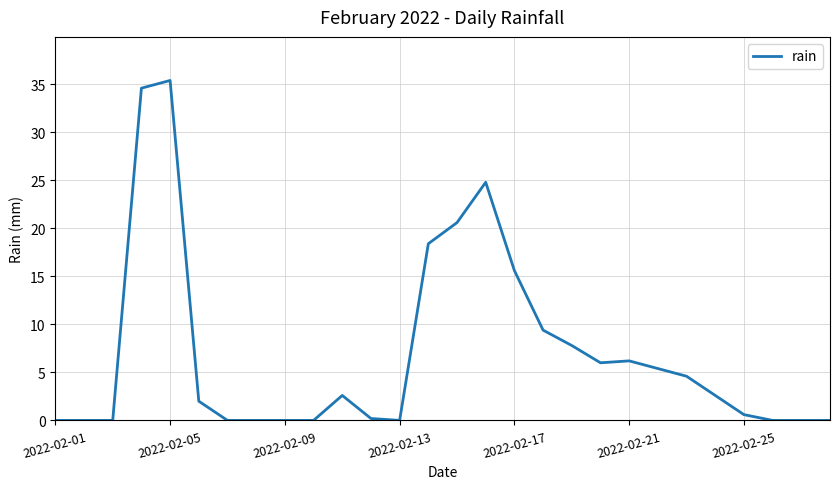

What is the greatest value displayed?

35.4